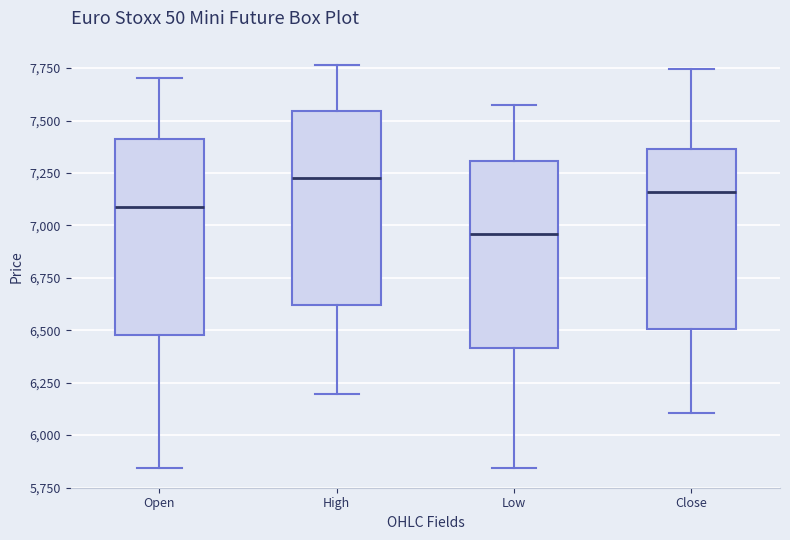

Which box has the lowest median line?

Low